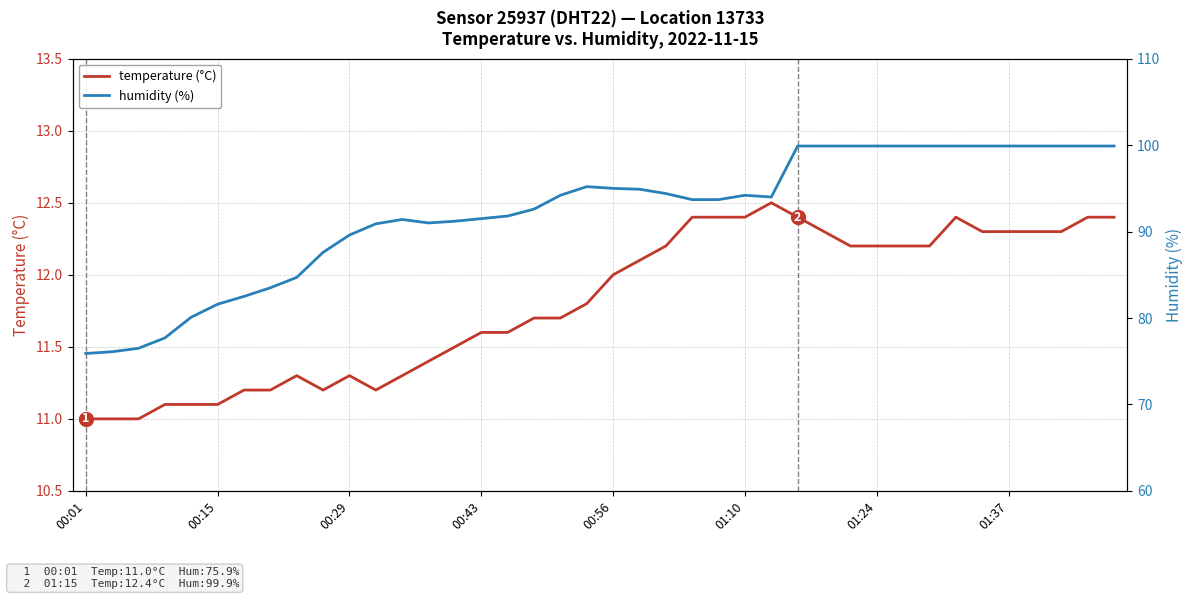

What is the highest value of the temperature (°C) series?

12.5